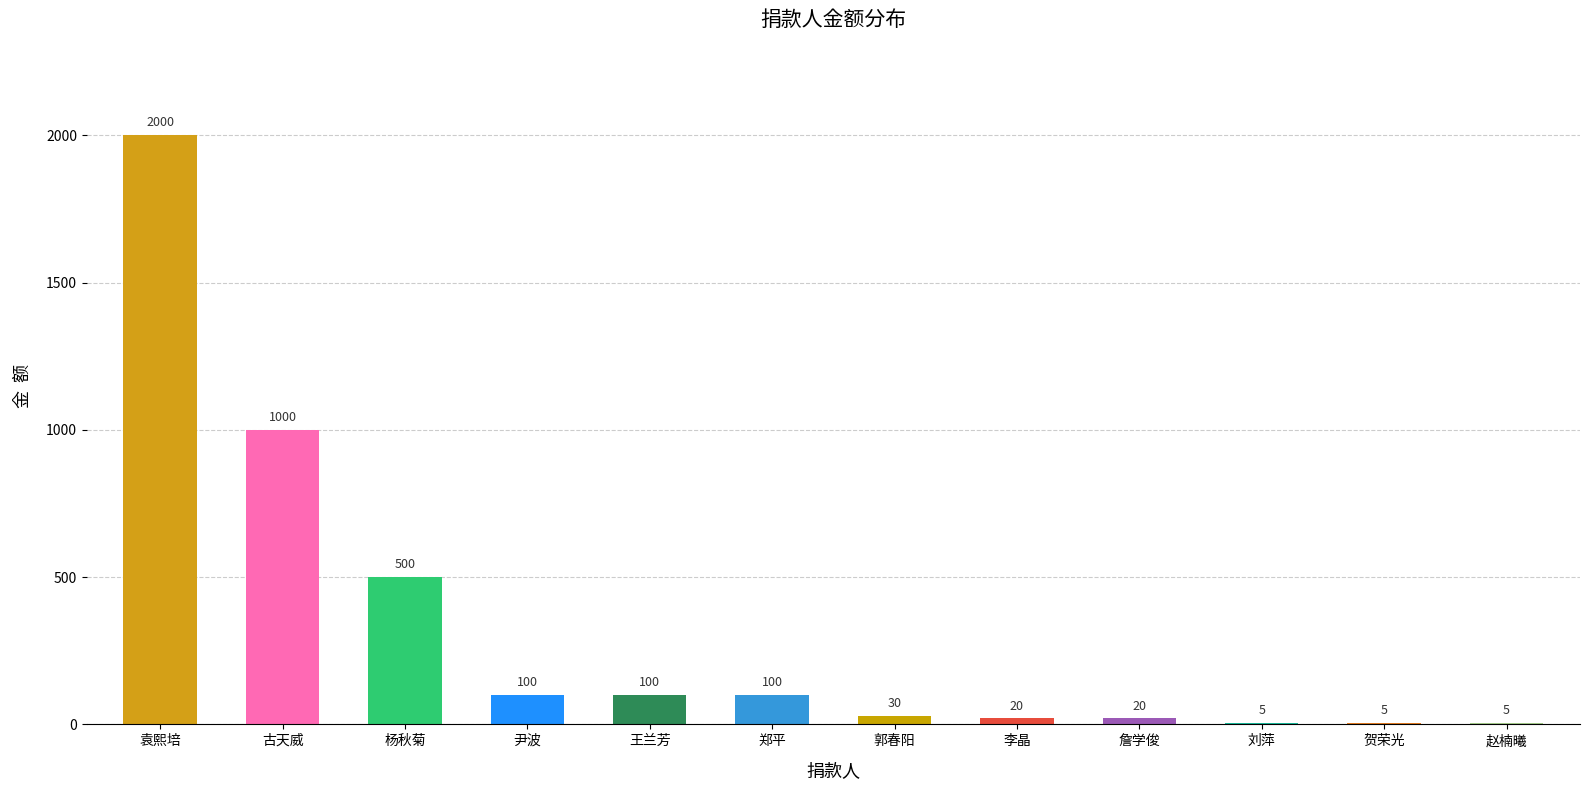

At which label is the value closest to 1002?

古天威